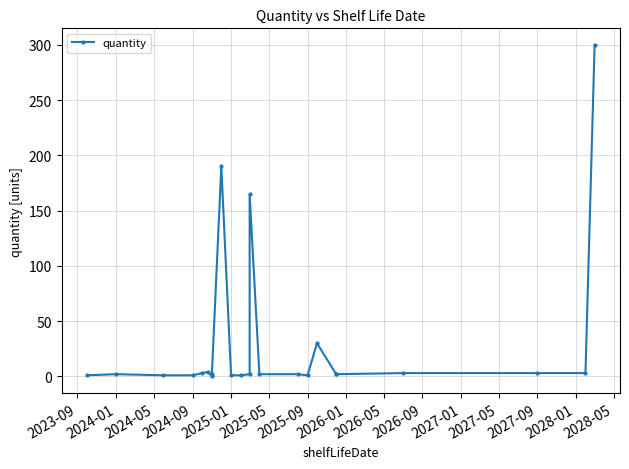

The chart shows a value of 1 at 2024-01. True or false?

False